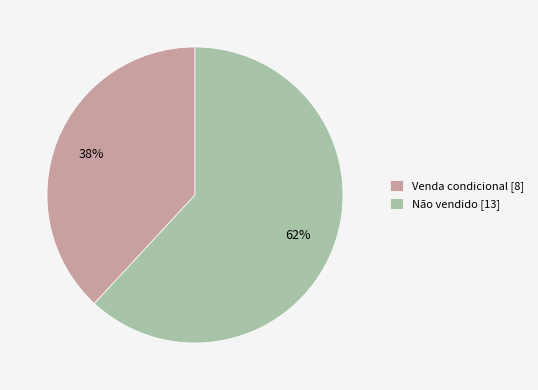

What percentage is the Não vendido slice, to the nearest percent?

62%